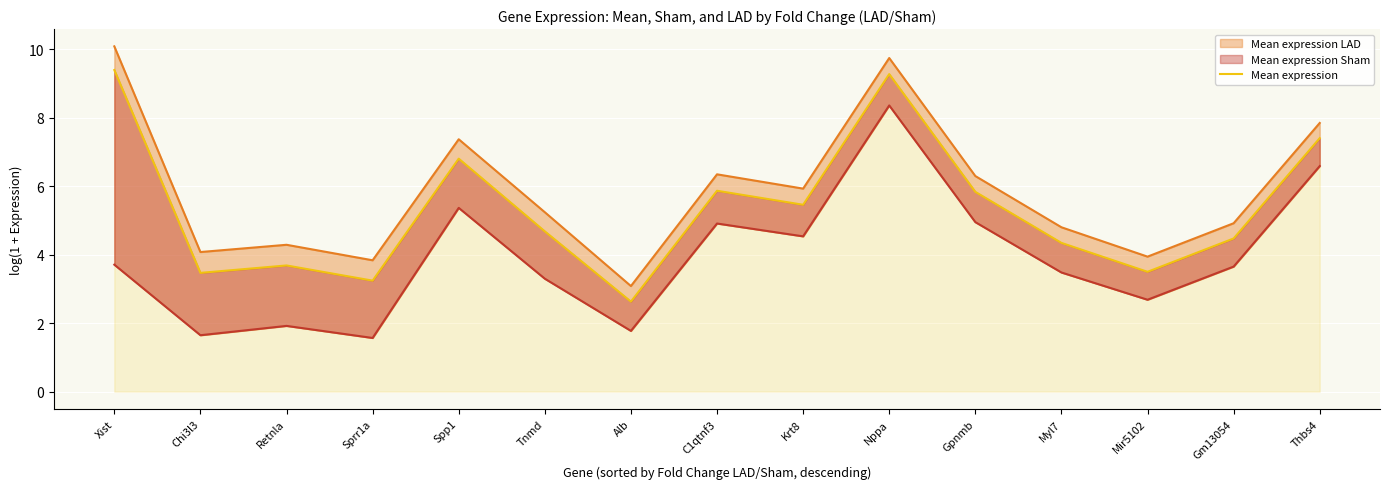

What is the approximate value of Mean expression at Xist?

9.4